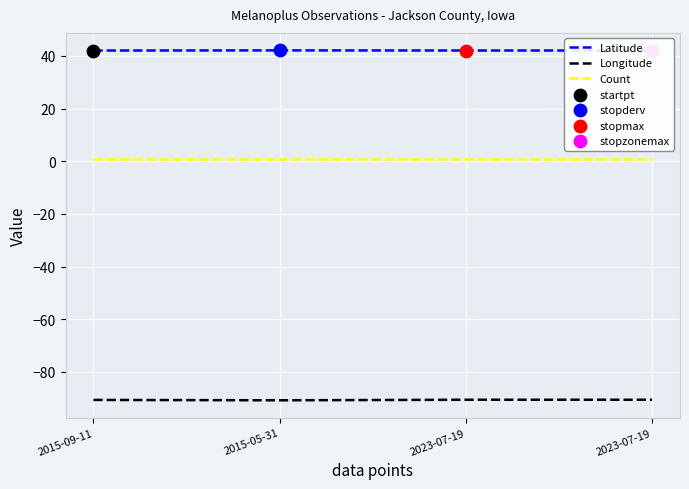

How many lines are shown in the chart?

3